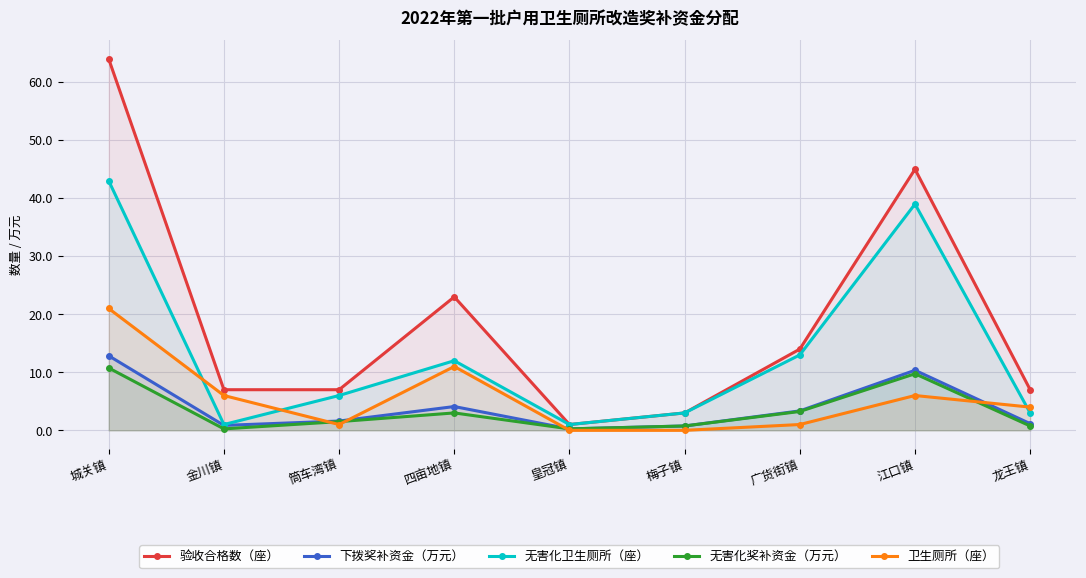

Rank the series by their maximum value, from lowest to highest.

无害化奖补资金（万元）, 下拨奖补资金（万元）, 卫生厕所（座）, 无害化卫生厕所（座）, 验收合格数（座）